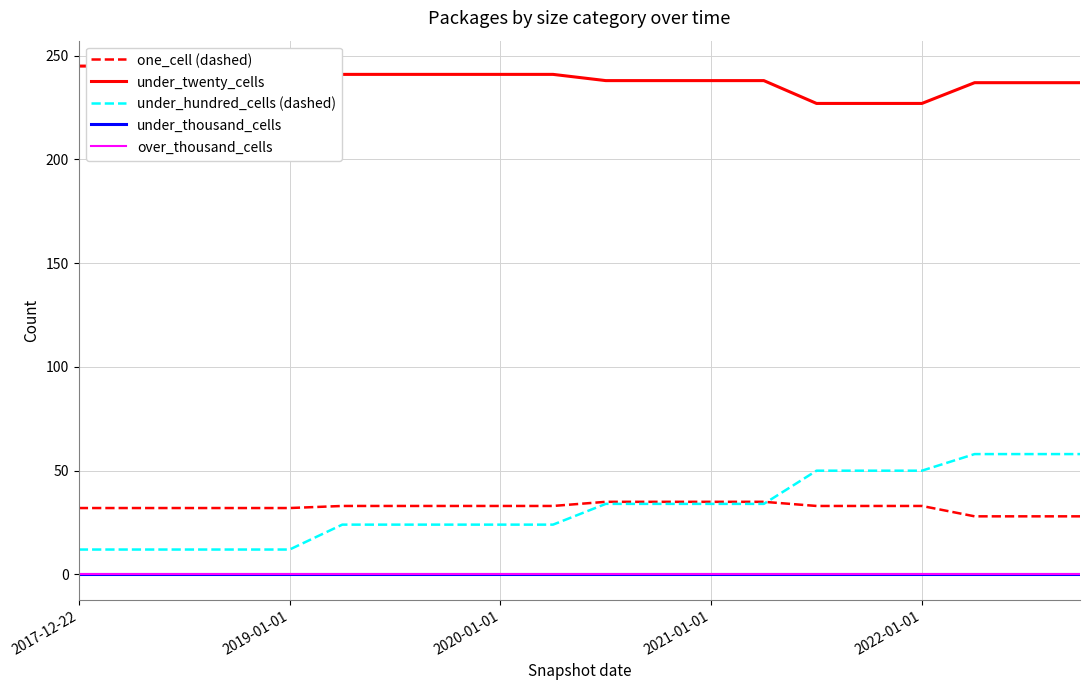

What position from the left is 15?

16